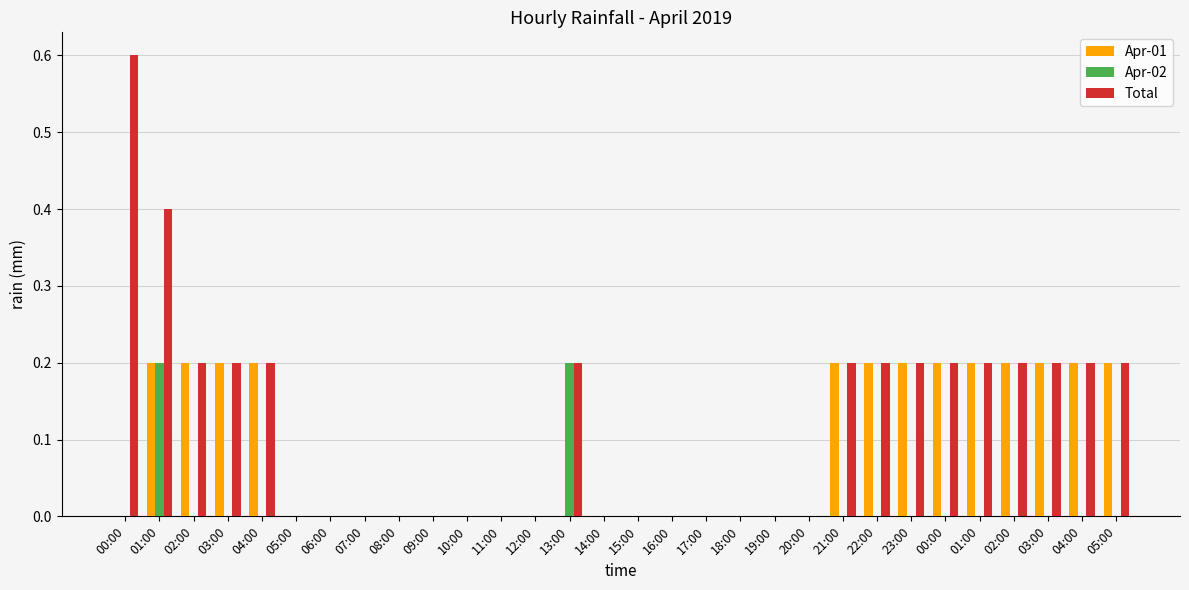

How many categories are shown in the chart?

30